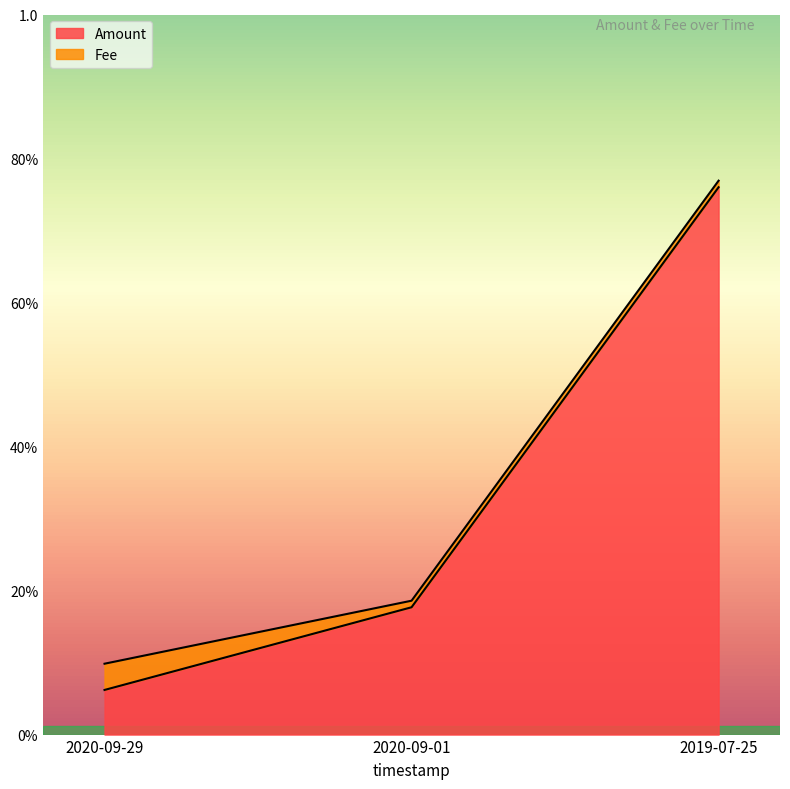

What is the value of the 1st point from the left?

0.1